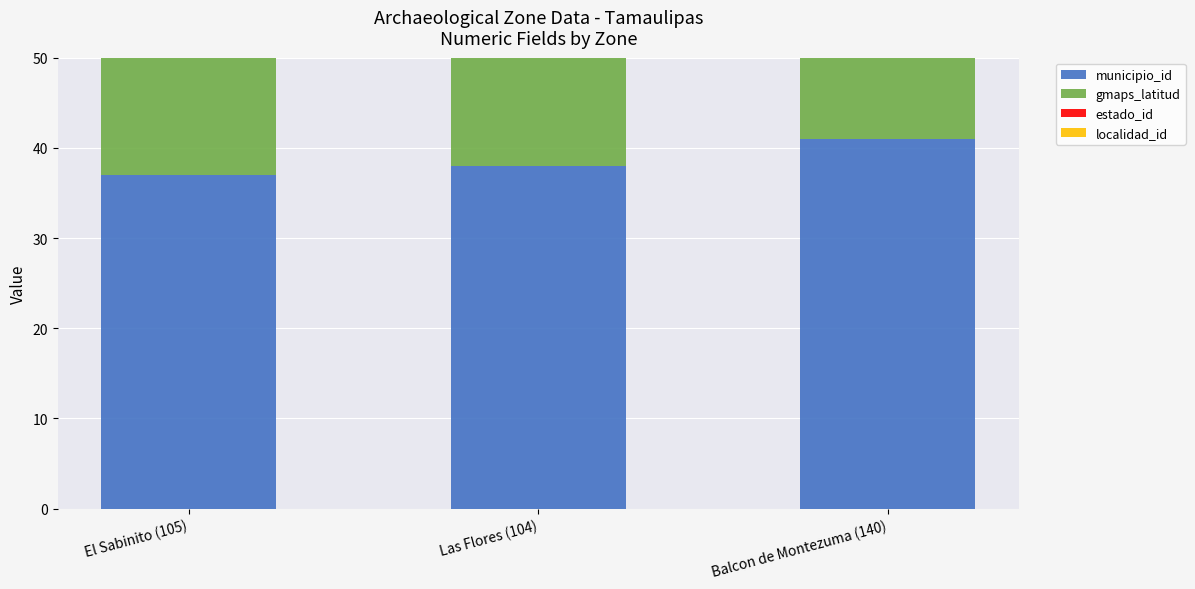

What position from the left is Las Flores (104)?

2